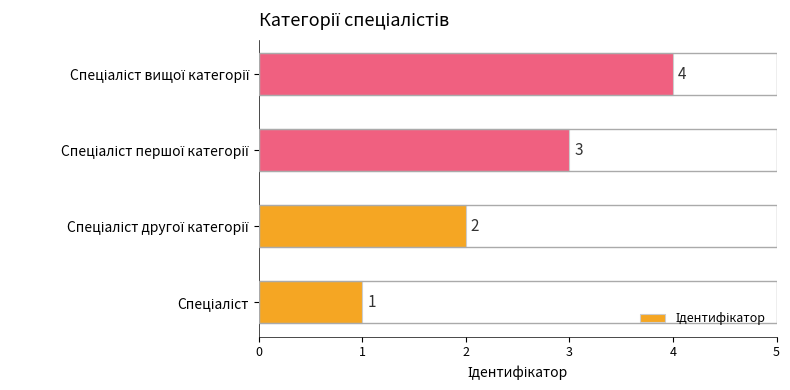

What is the greatest value displayed?

4